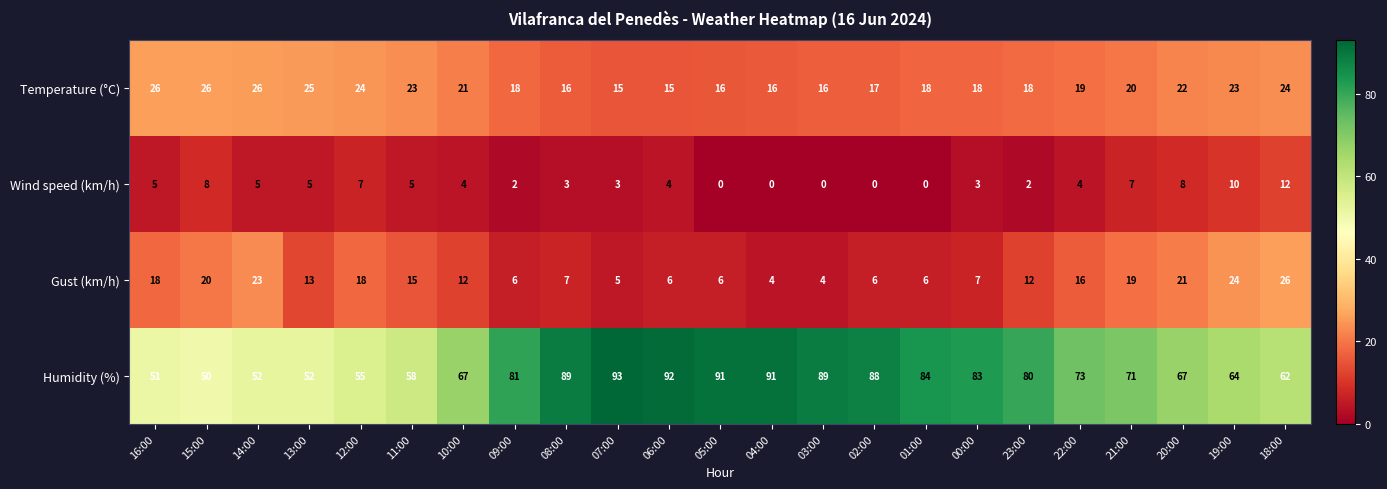

Which series has the widest spread of values?

Humidity (%)